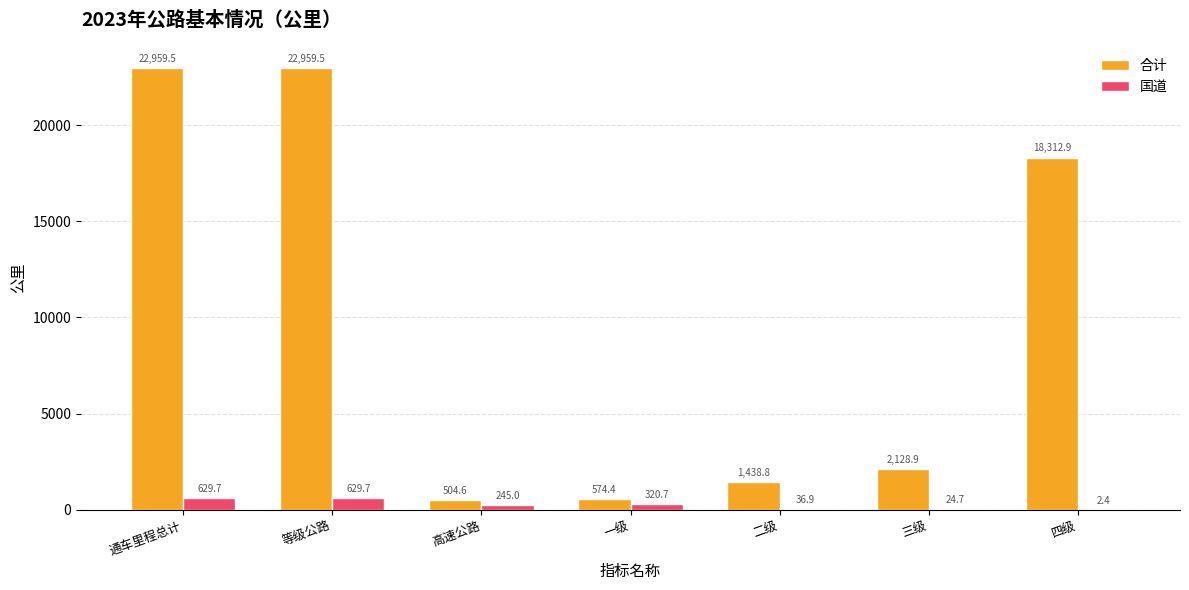

Does the chart contain stacked bars?

No